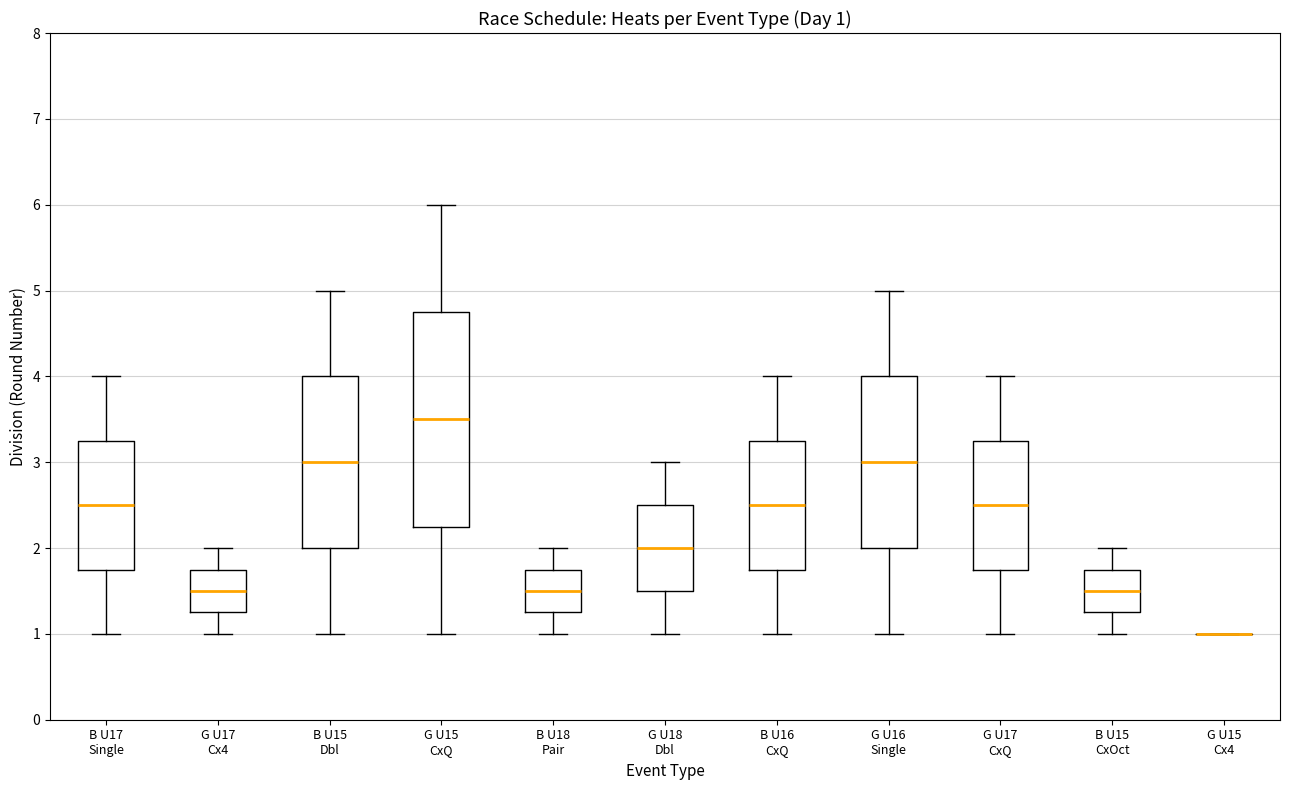

Which box is the tallest, from its lower edge to its upper edge?

G U15 CxQ